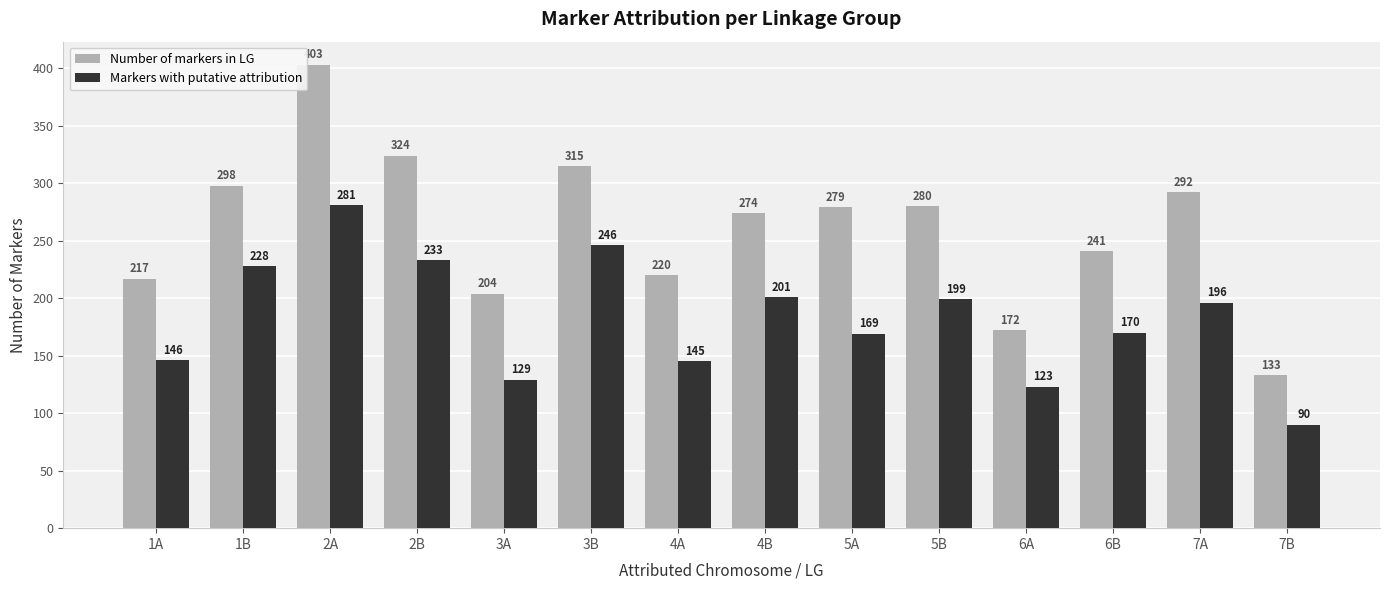

Where is Markers with putative attribution nearest to the value 185?

7A